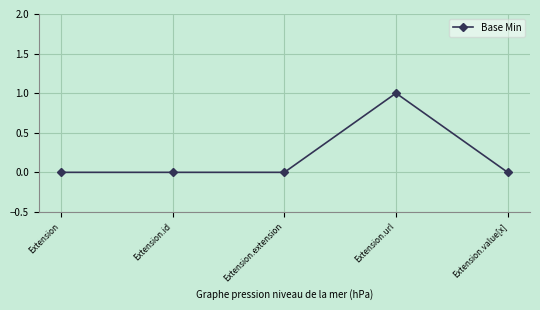

What is the change in value from Extension to Extension.url?

+1